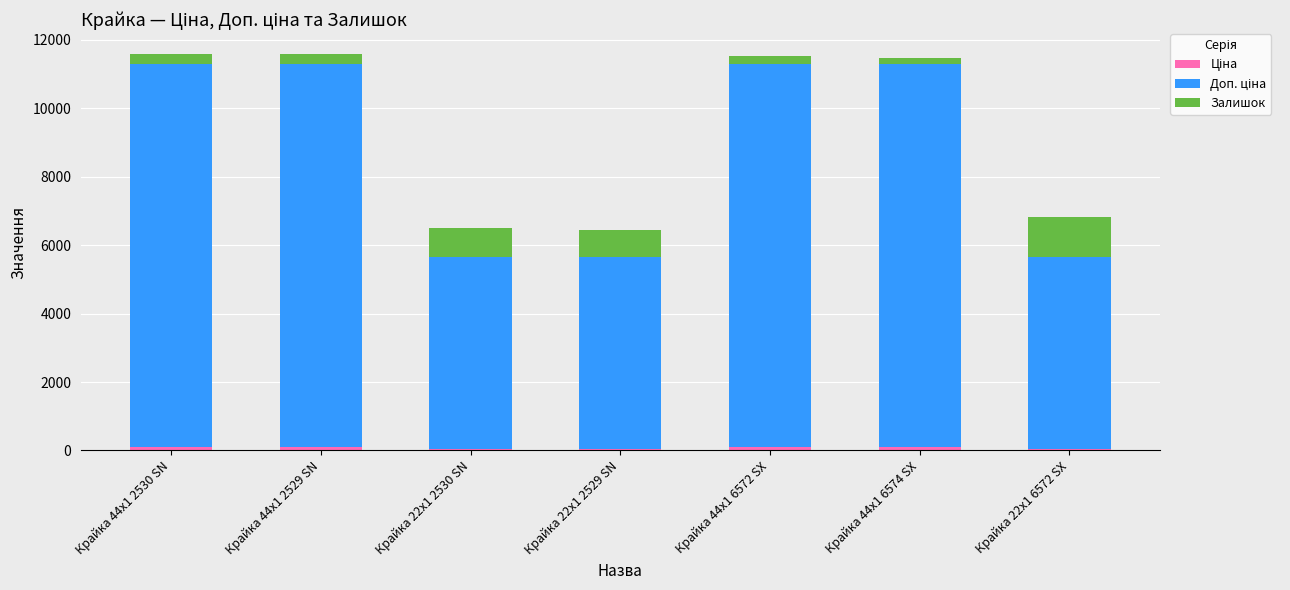

At Крайка 44x1 6572 SX, list the series in order from smallest to largest.

Ціна, Залишок, Доп. ціна